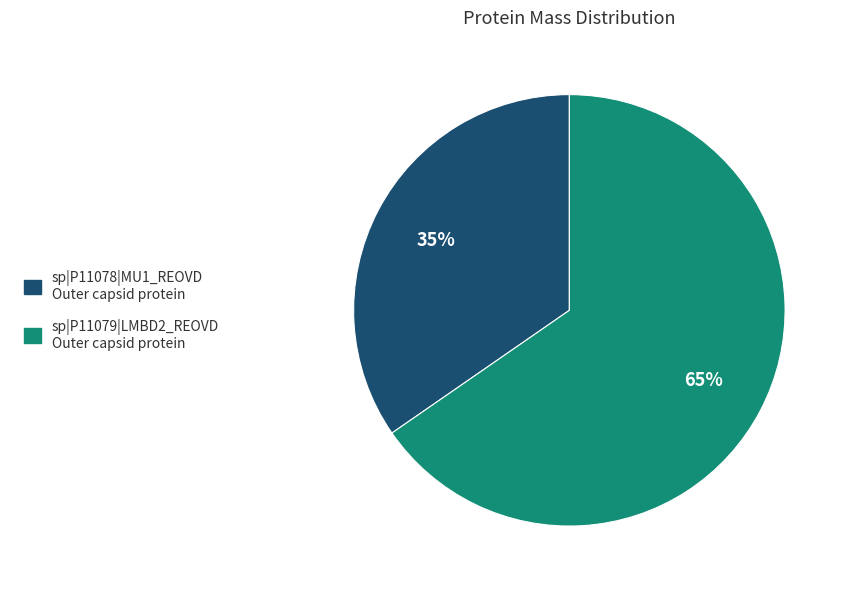

How many segments does this pie chart have?

2